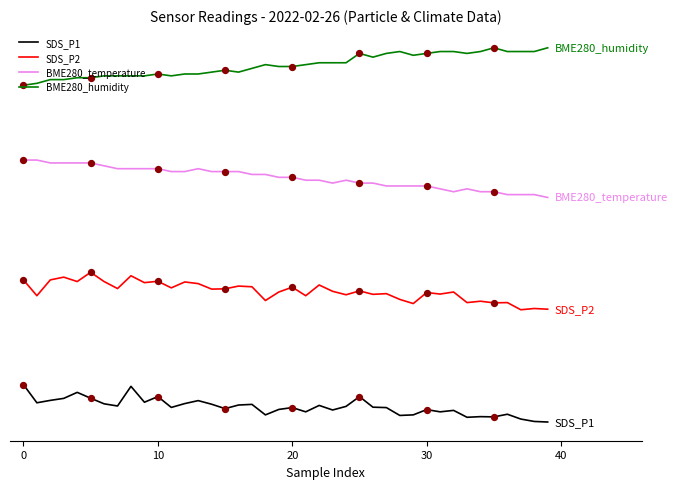

Which series has the largest total across all categories?

BME280_humidity